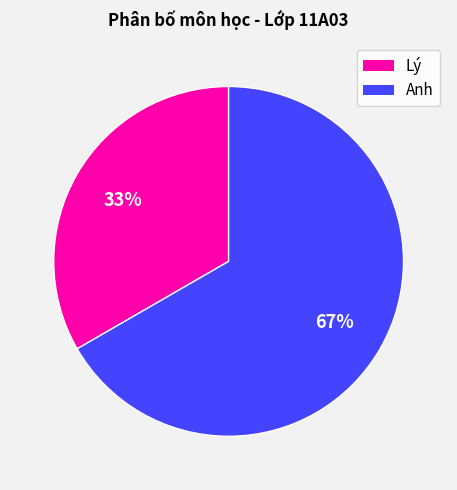

To the nearest percent, what is the average slice percentage?

50%